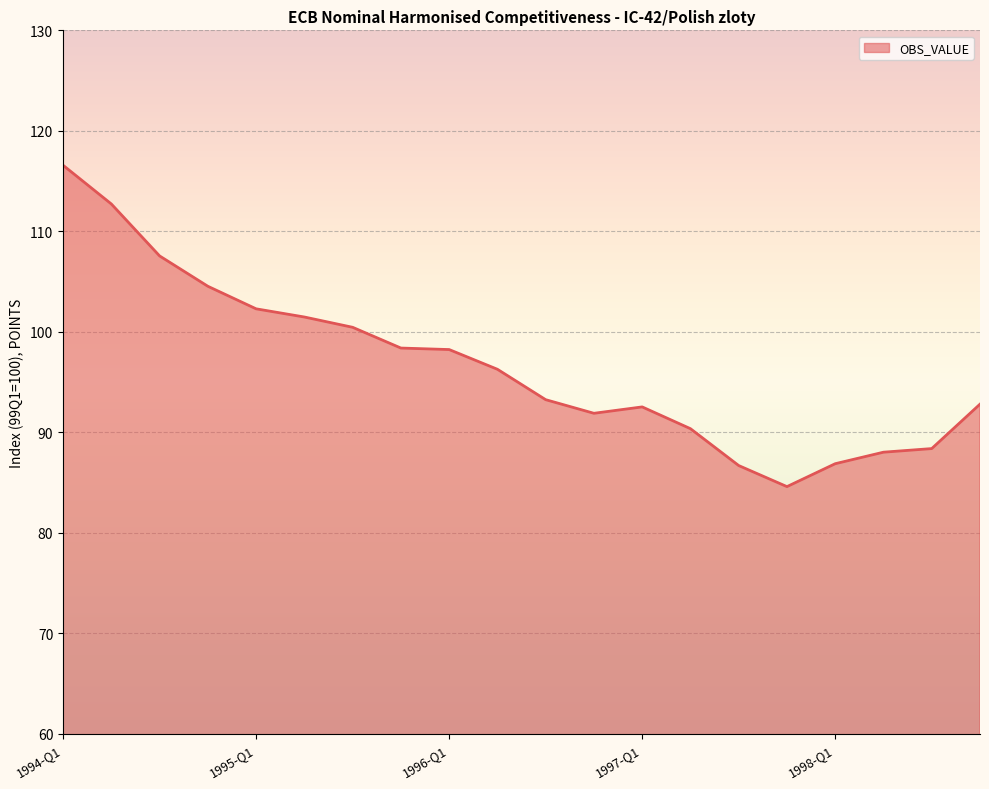

What is the minimum value shown in the chart?

84.6